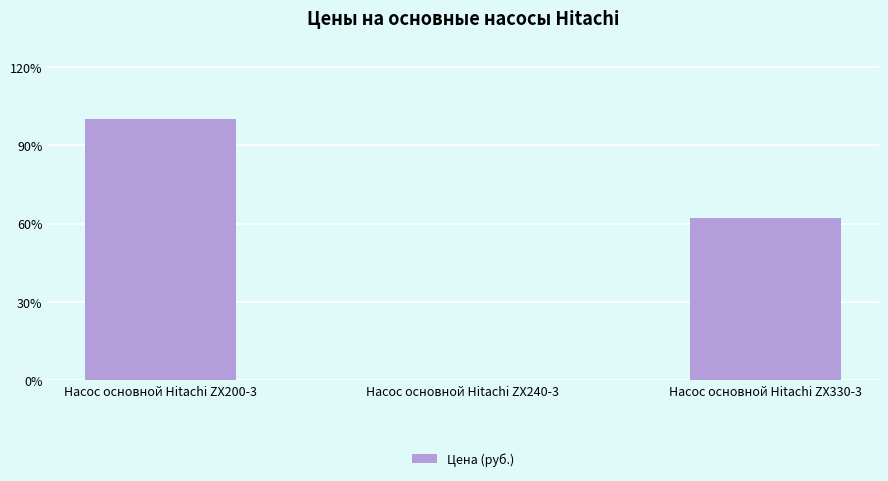

The chart shows a value of 335200 at Насос основной Hitachi ZX330-3. True or false?

True